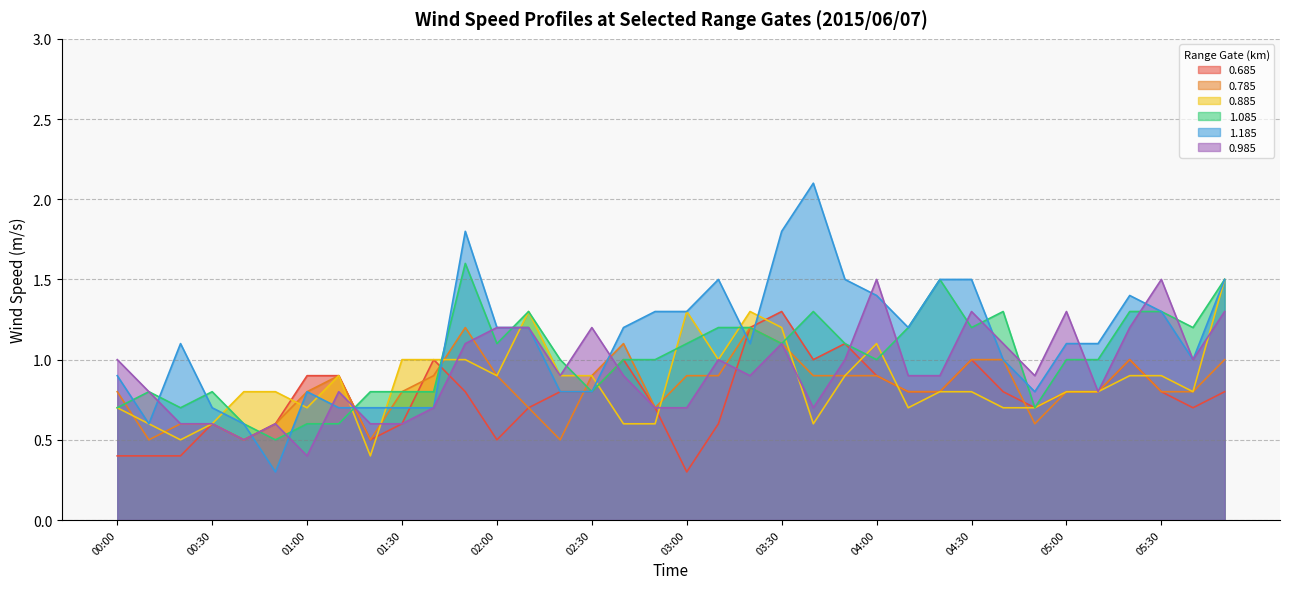

Rank the series at 05:00 from highest to lowest value.

0.985, 1.185, 1.085, 0.685, 0.785, 0.885